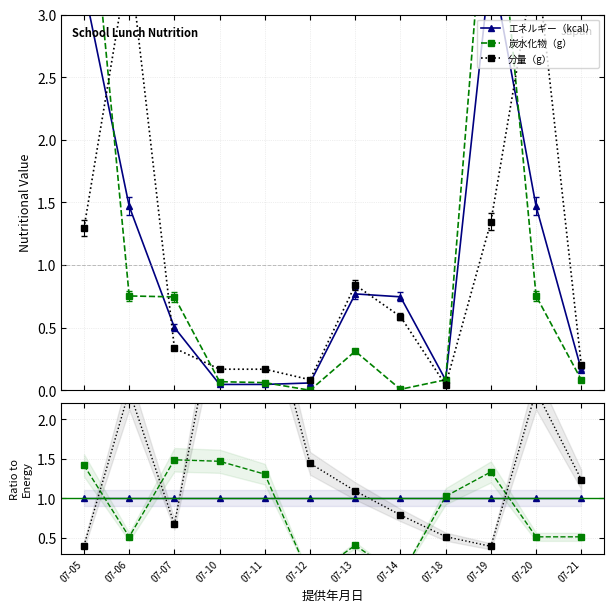

Rank the series by their average value, from highest to lowest.

分量（g）, エネルギー（kcal）, 炭水化物（g）